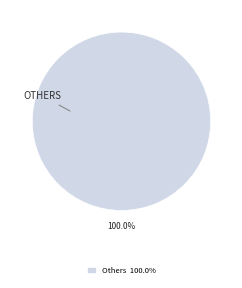

Rank the categories by value from lowest to highest.

Others 100.0%